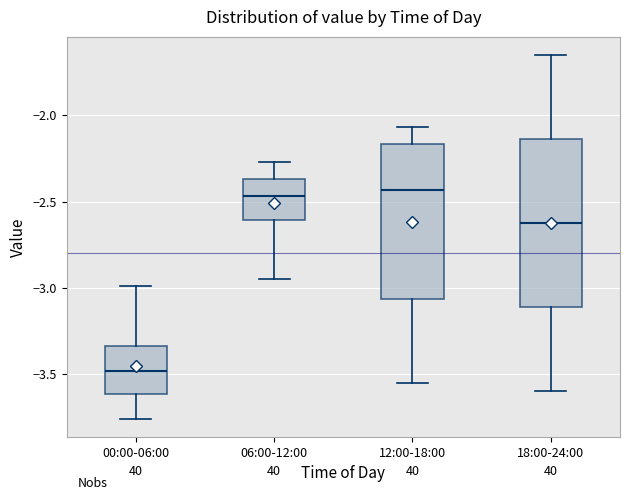

Where does the upper whisker of the box for 00:00-06:00 end on the y-axis? The values are not printed on the chart, so give them approximately, as read against the axis.

-3.00